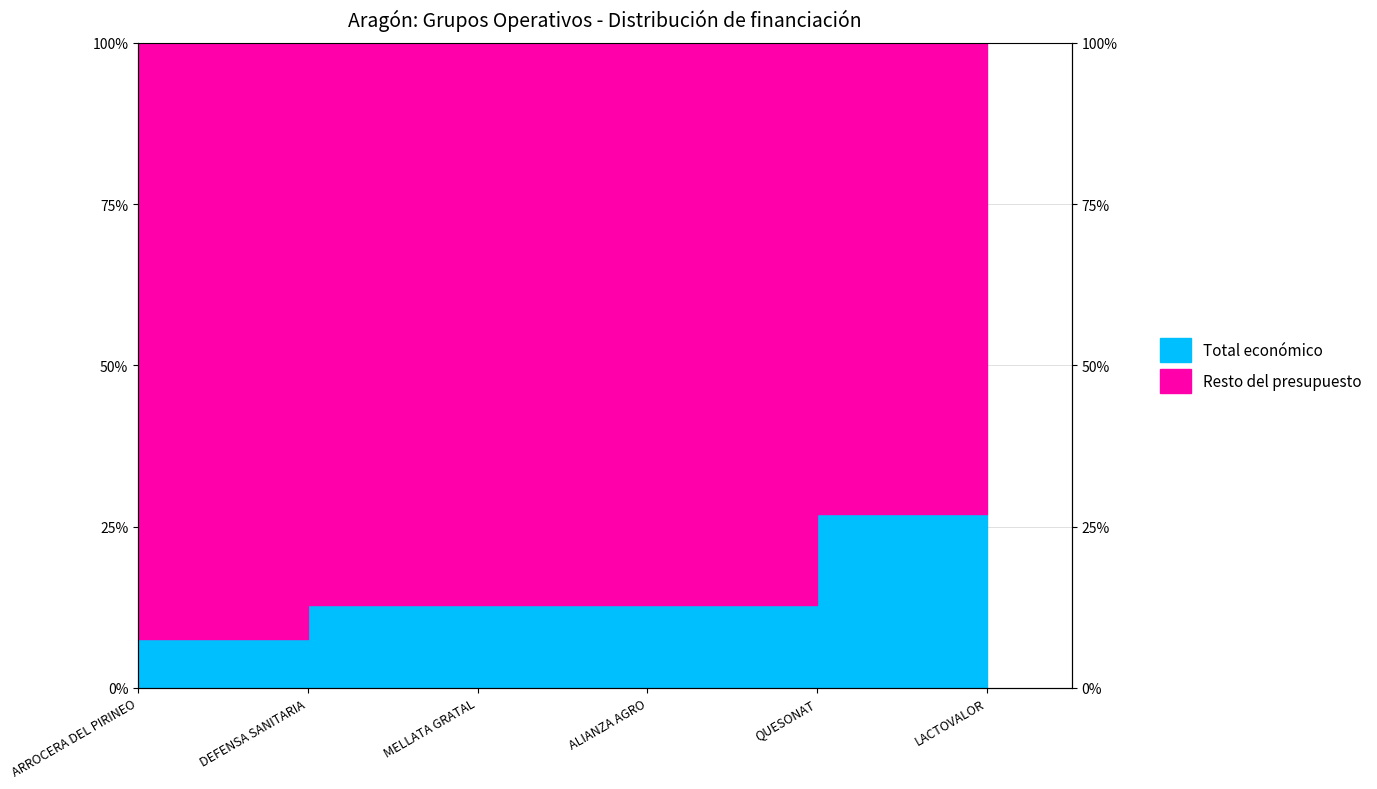

The chart shows a value of 0.1 at ARROCERA DEL PIRINEO. True or false?

True